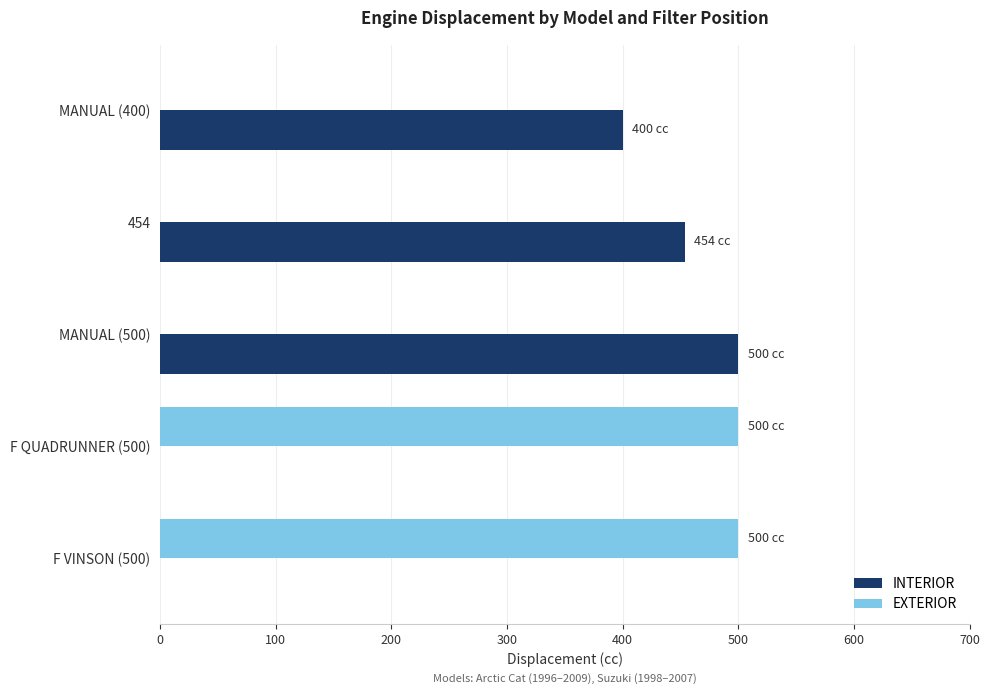

The value of EXTERIOR at MANUAL (400) is 342. True or false?

False